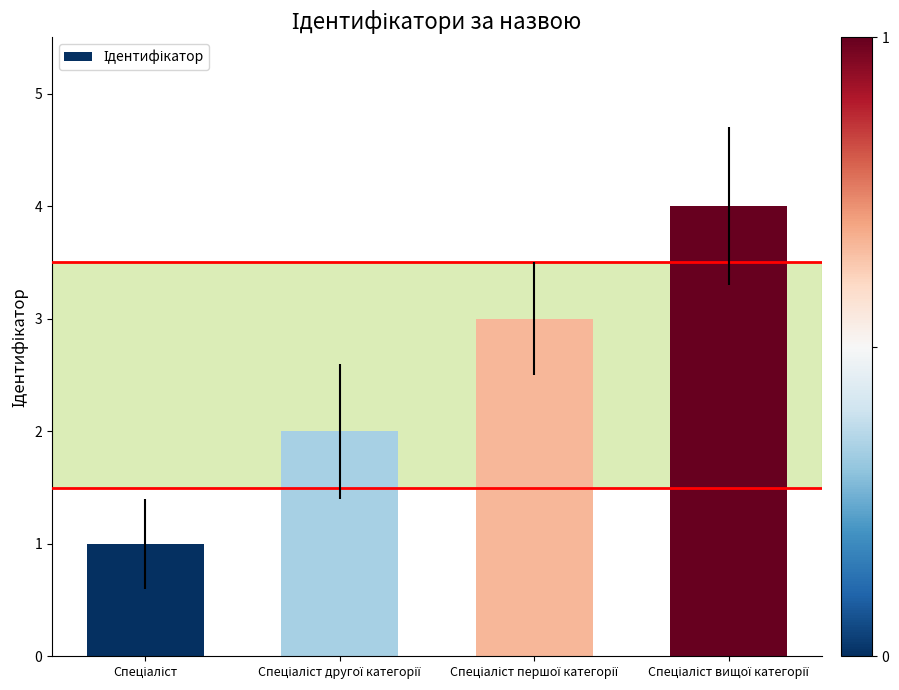

What is the smallest value displayed?

1